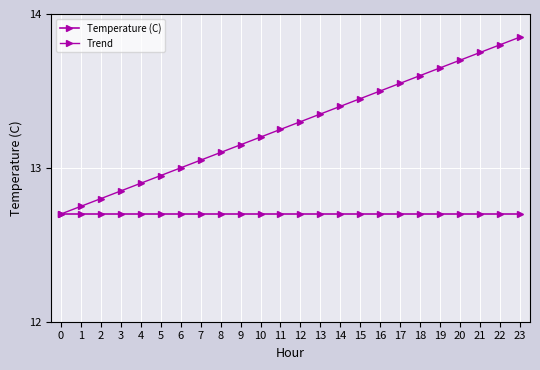

What is the average value of the Temperature (C) series?

12.7